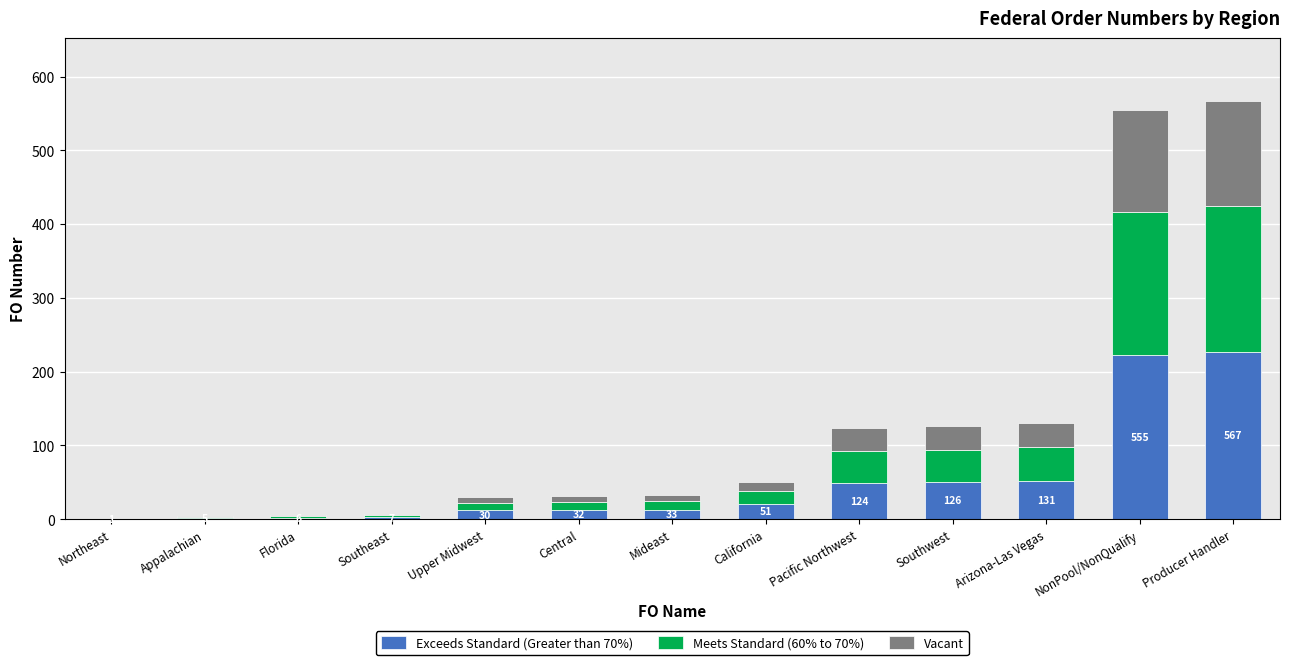

How many values in the Exceeds Standard (Greater than 70%) series exceed 13?

7